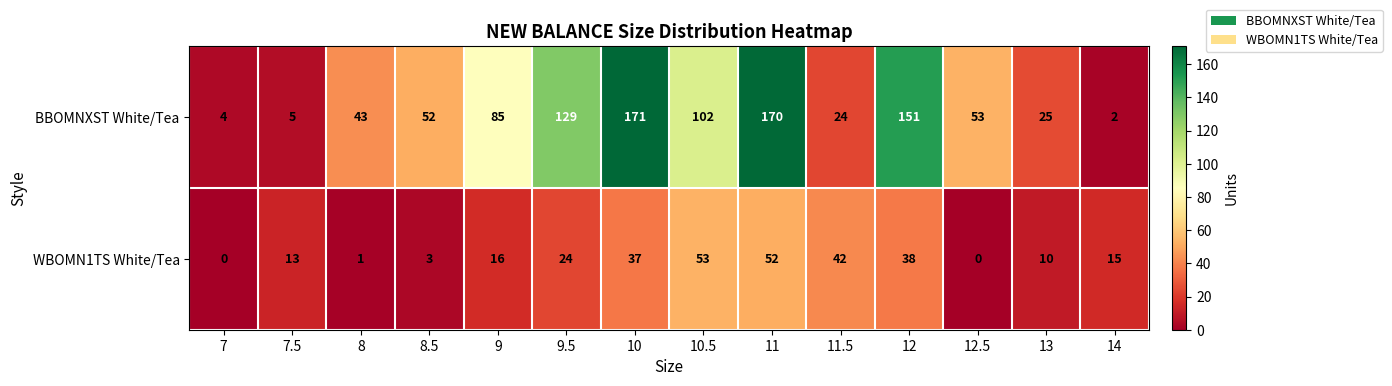

What is the difference between the WBOMN1TS White/Tea values at 9.5 and 12?

14